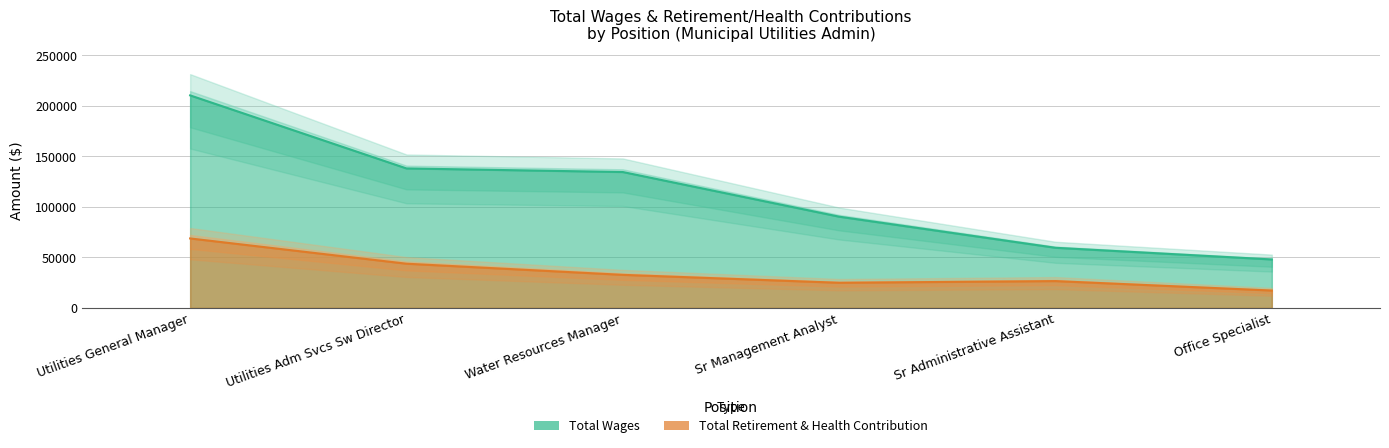

At which category is the sum across all series the highest?

Utilities General Manager